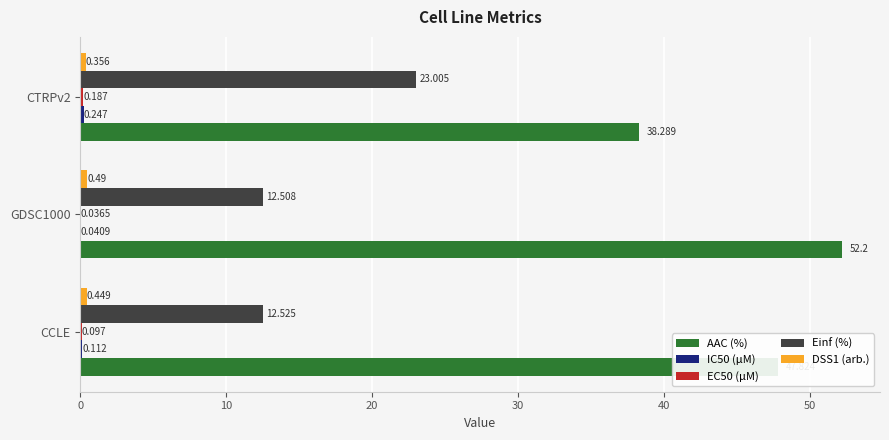

Between GDSC1000 and CTRPv2, which series saw the biggest shift?

AAC (%)